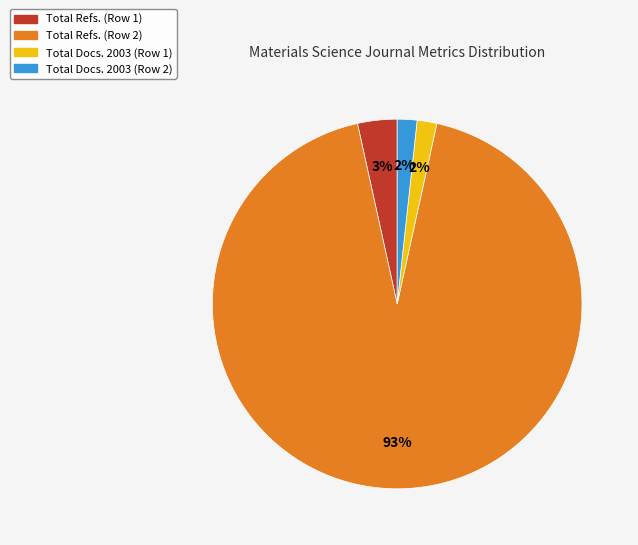

How many slices are in this pie chart?

4